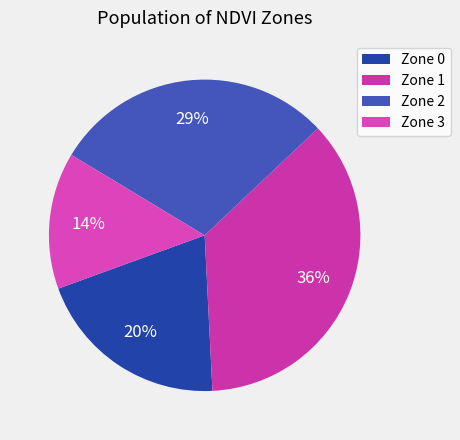

To the nearest percent, what is the average slice percentage?

25%